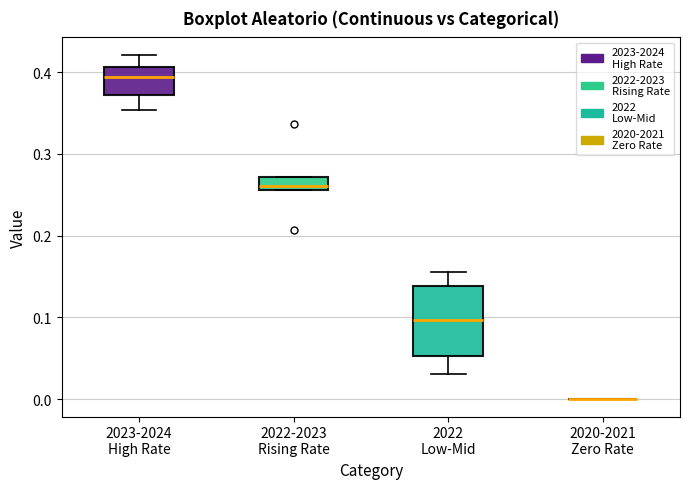

Reading left to right, transcribe this box plot: for each box, give where its median line is, the range the box spans, and where its two whiskers end, as read against the y-axis. The values are not printed on the chart, so give them approximately, as read against the axis.

2023-2024 High Rate: median 0.39, box 0.37 to 0.41, whiskers 0.35 to 0.42
2022-2023 Rising Rate: median 0.26 (just above the box's lower edge), box 0.26 to 0.27, whiskers 0.26 to 0.27
2022 Low-Mid: median 0.10, box 0.05 to 0.14, whiskers 0.03 to 0.16
2020-2021 Zero Rate: box collapsed to a line at 0.00, whiskers 0.00 to 0.00